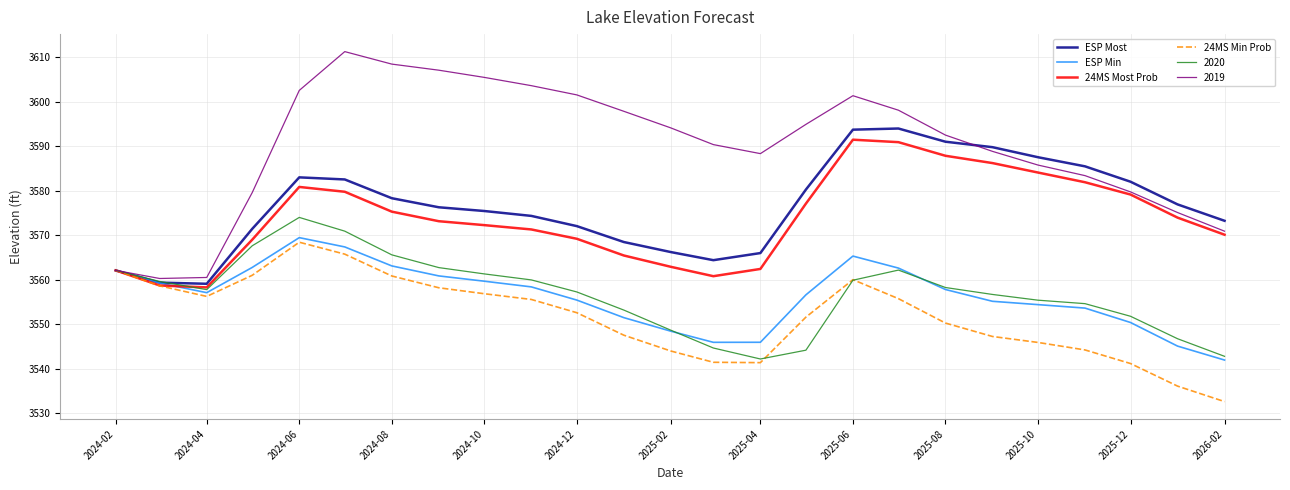

What is the average value of the ESP Most series?

3576.5